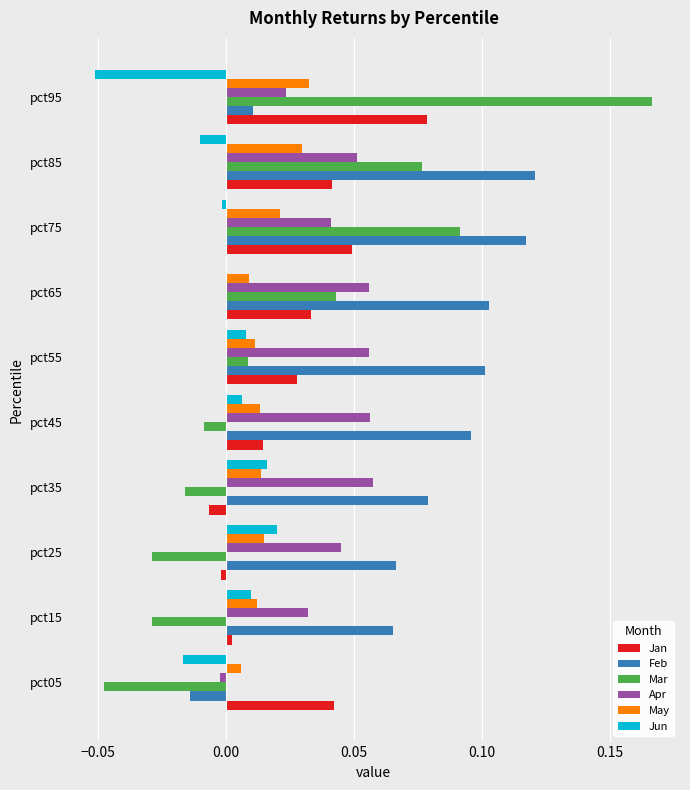

What is the sum of all Feb values?

0.7